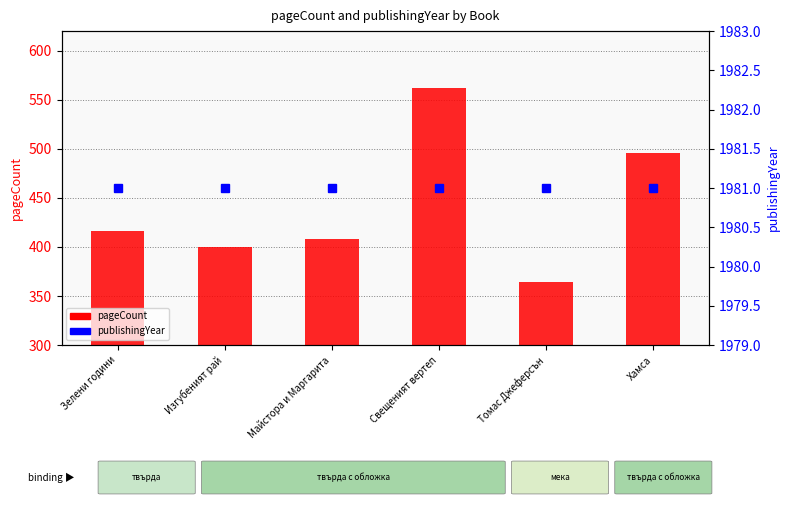

List the series in order of their overall mean, lowest first.

pageCount, publishingYear